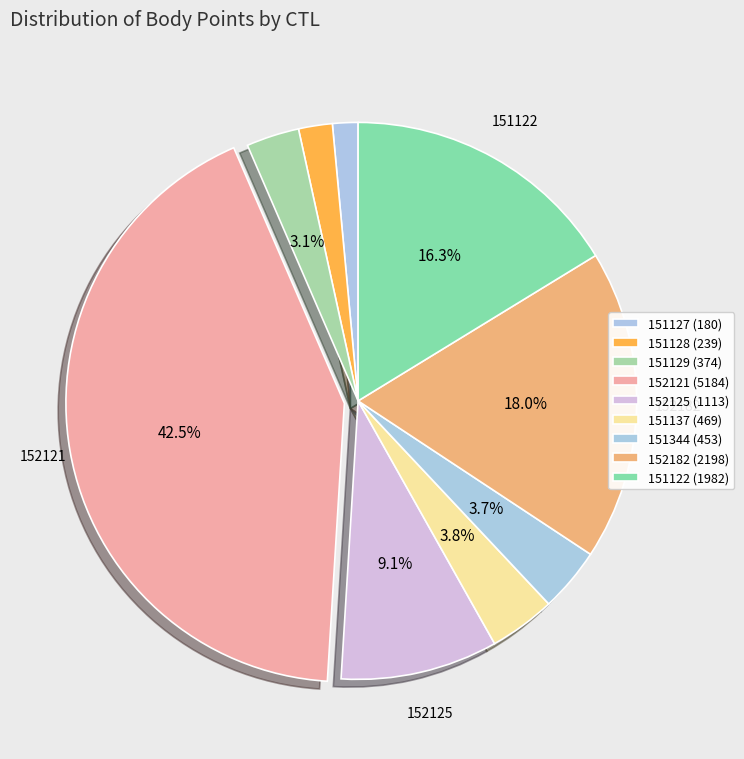

Is the sum of 151137 and 151127 greater than half?

No